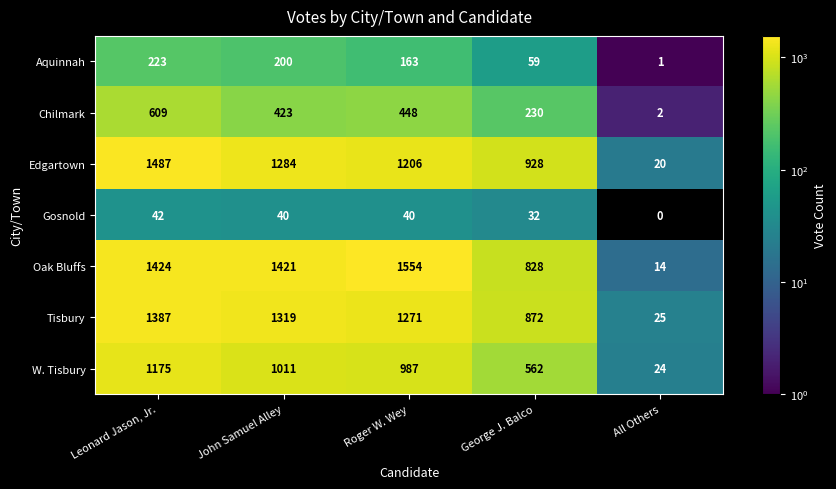

At how many categories does at least one series exceed 53?

4